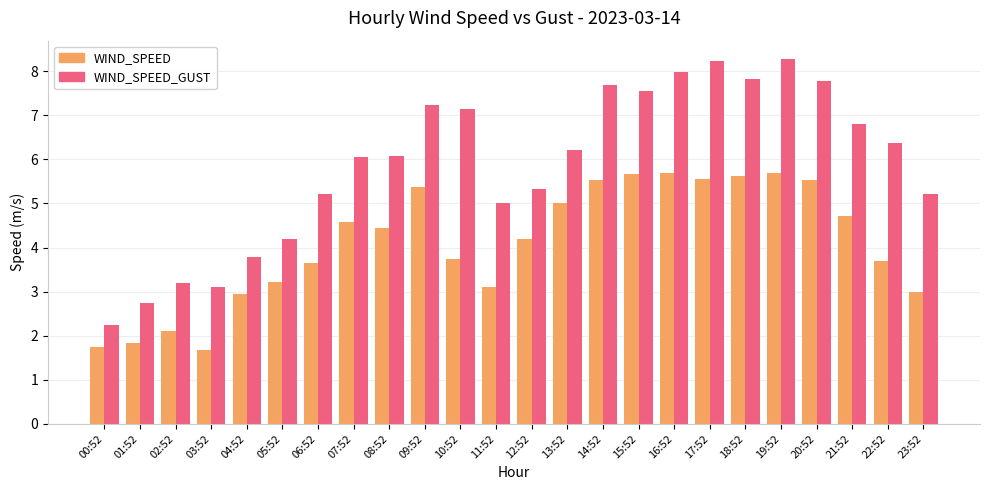

Are the bars grouped side by side (vs. stacked)?

Yes